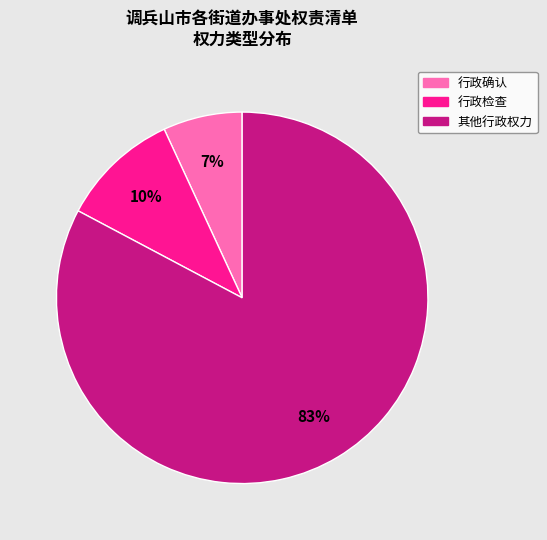

To the nearest percent, what is the combined percentage of 行政确认 and 其他行政权力?

90%